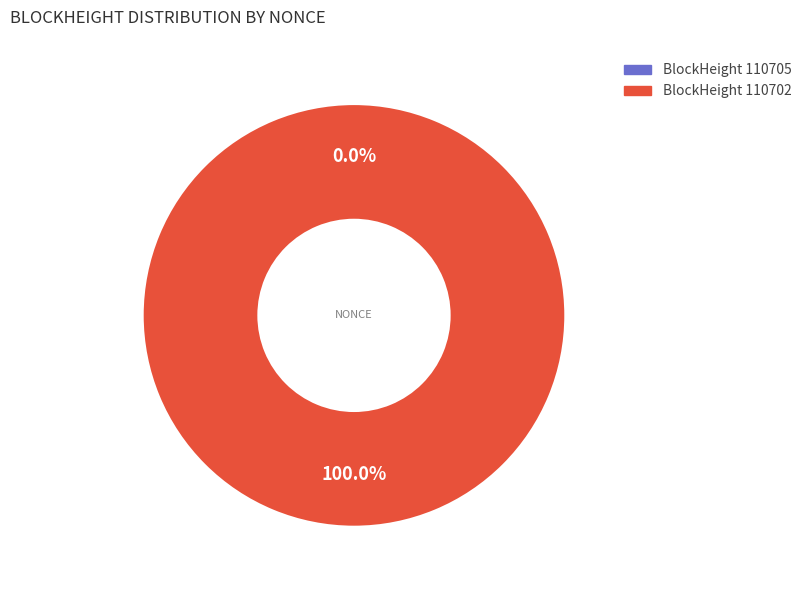

Rank the categories by value from lowest to highest.

110705, 110702